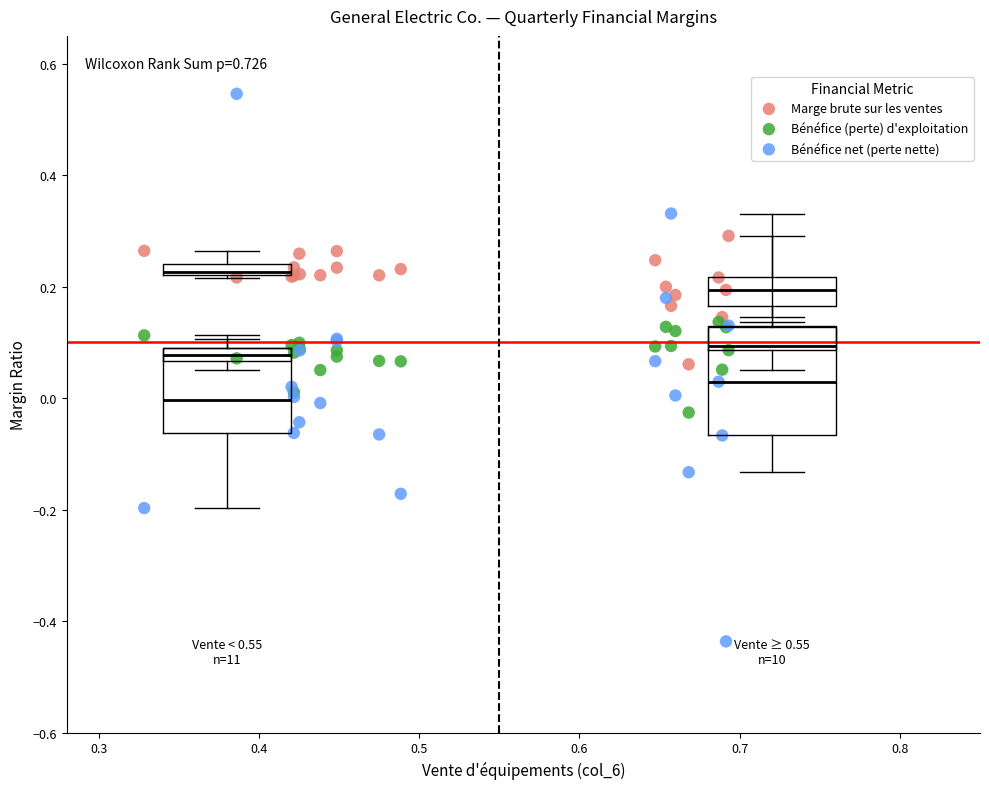

Which series has the widest spread of Y values?

Bénéfice net (perte nette)